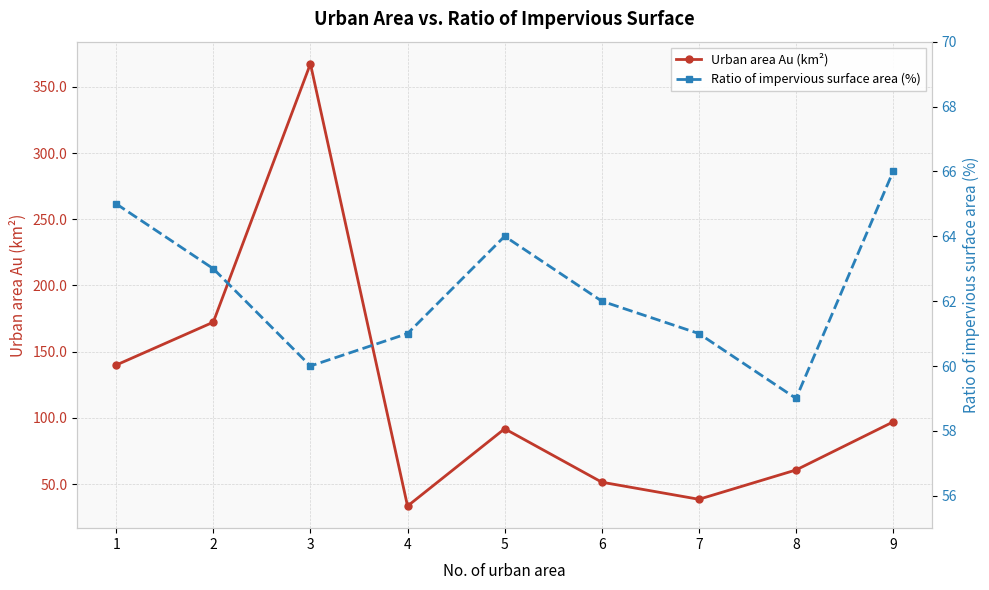

List the labels in order of Ratio of impervious surface area (%) value, largest first.

9, 1, 5, 2, 6, 4, 7, 3, 8